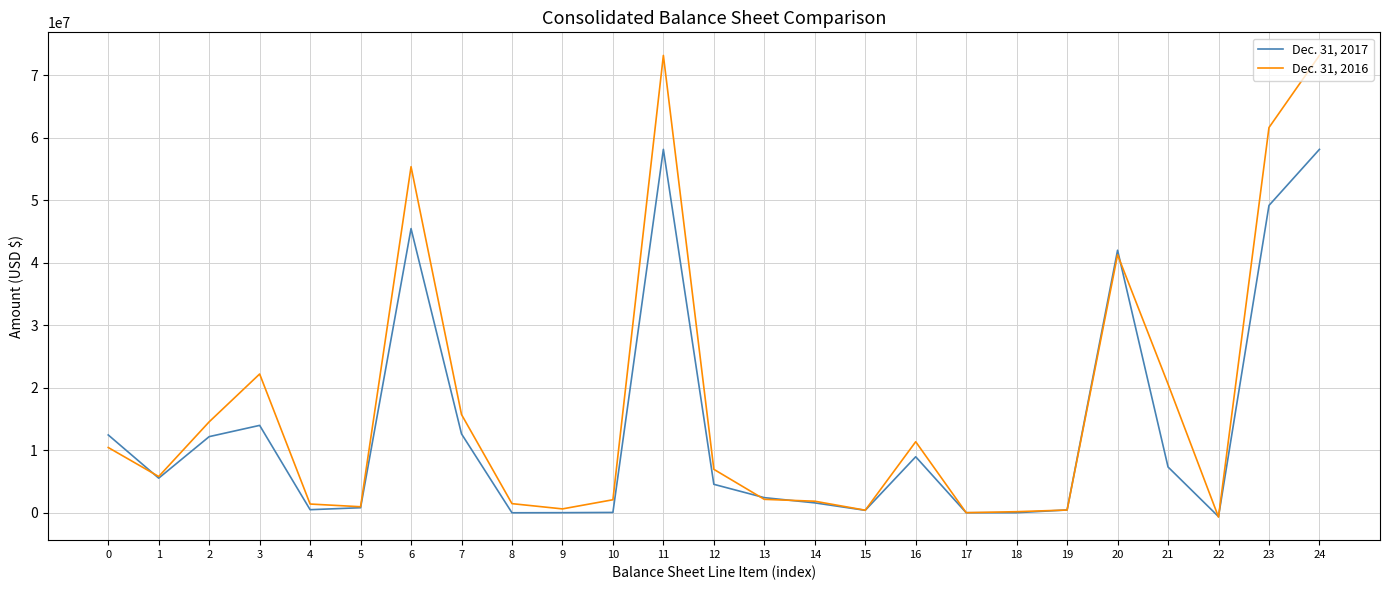

What is the maximum value shown in the chart?

73177016